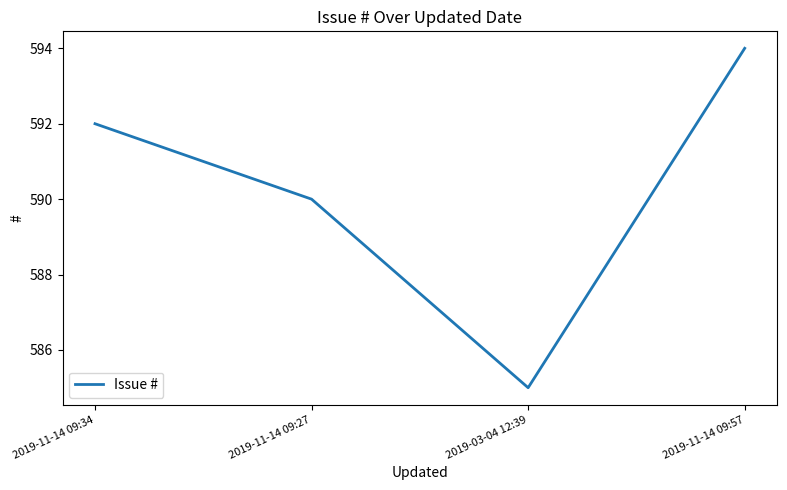

Does the chart have visible grid lines?

No